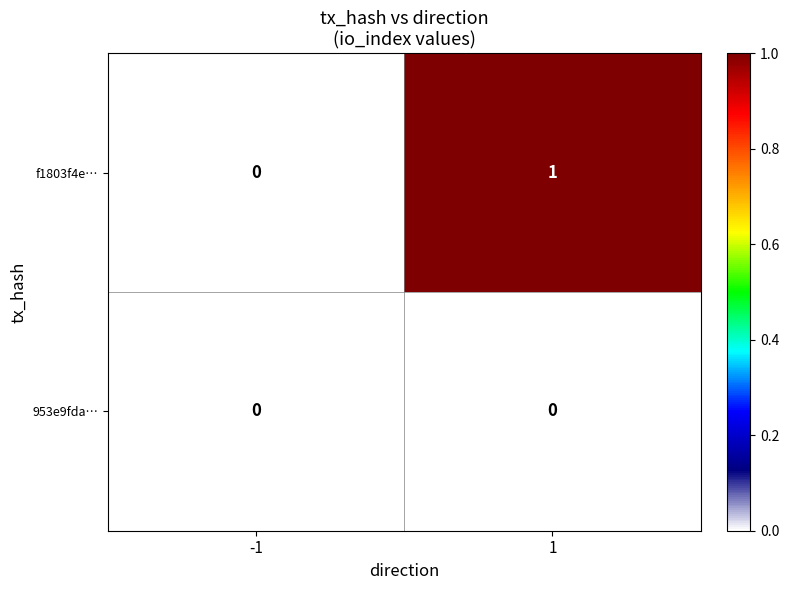

List the labels in order of f1803f4e… value, smallest first.

-1, 1